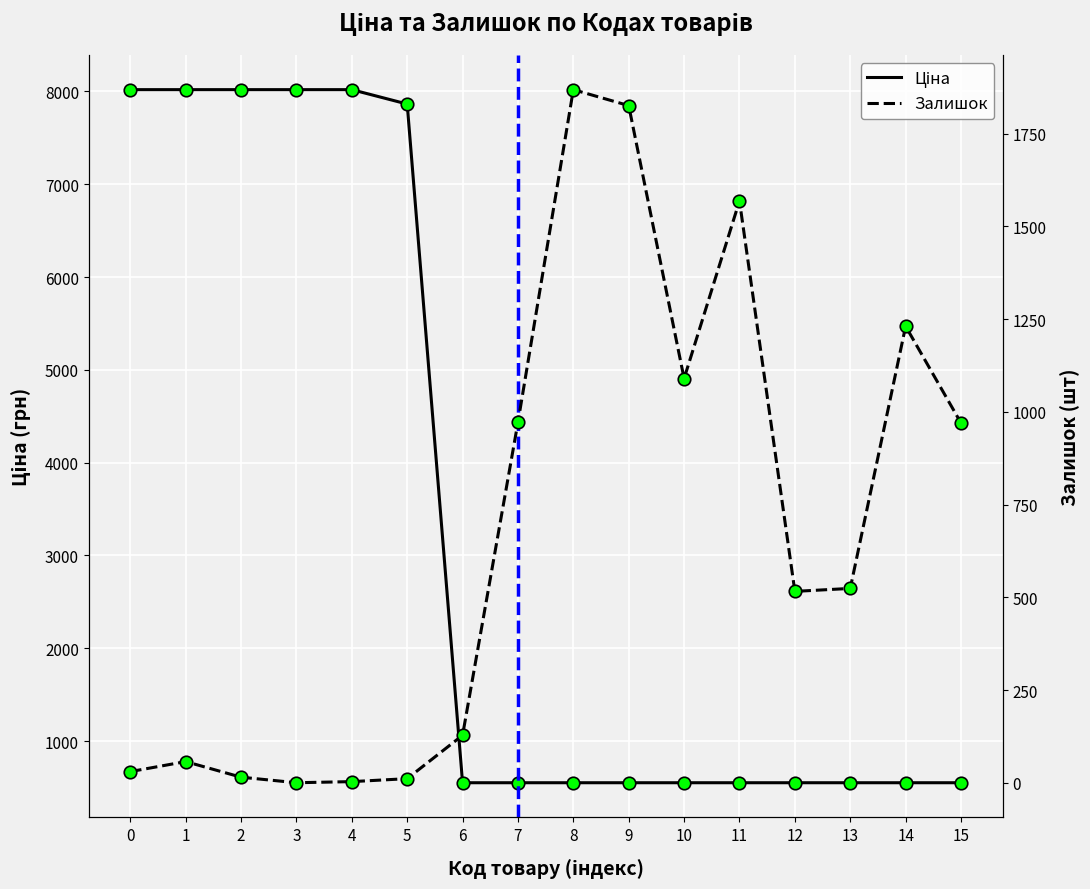

How many data points does each series have?

16